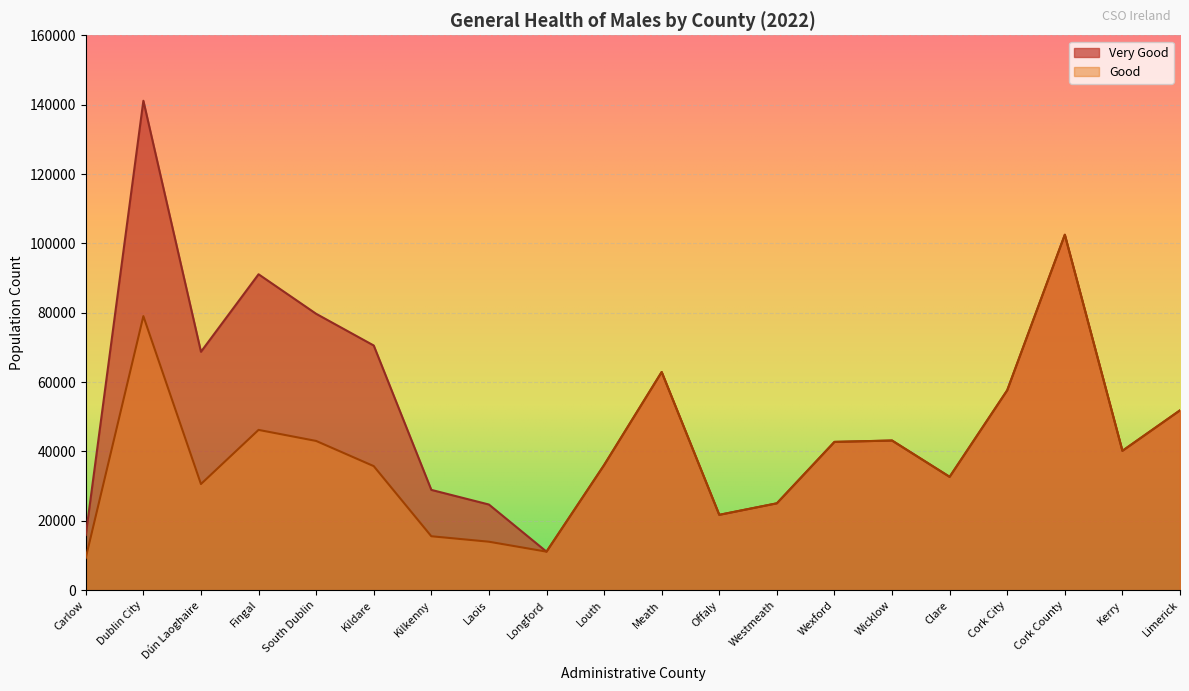

How many lines are shown in the chart?

2